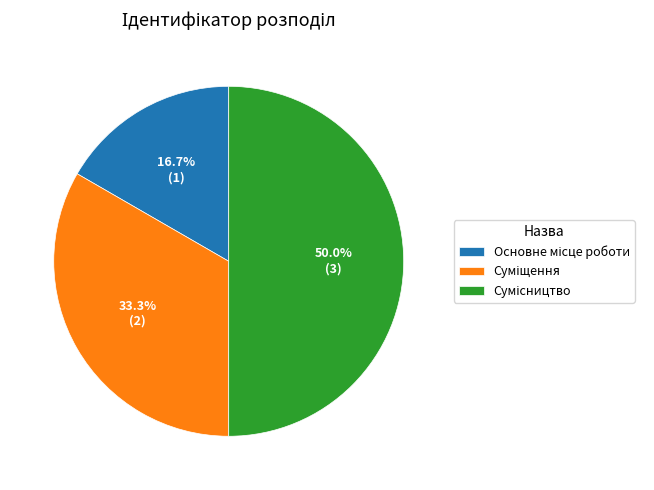

Combined, what portion of the pie is Суміщення and Основне місце роботи?

50.0%